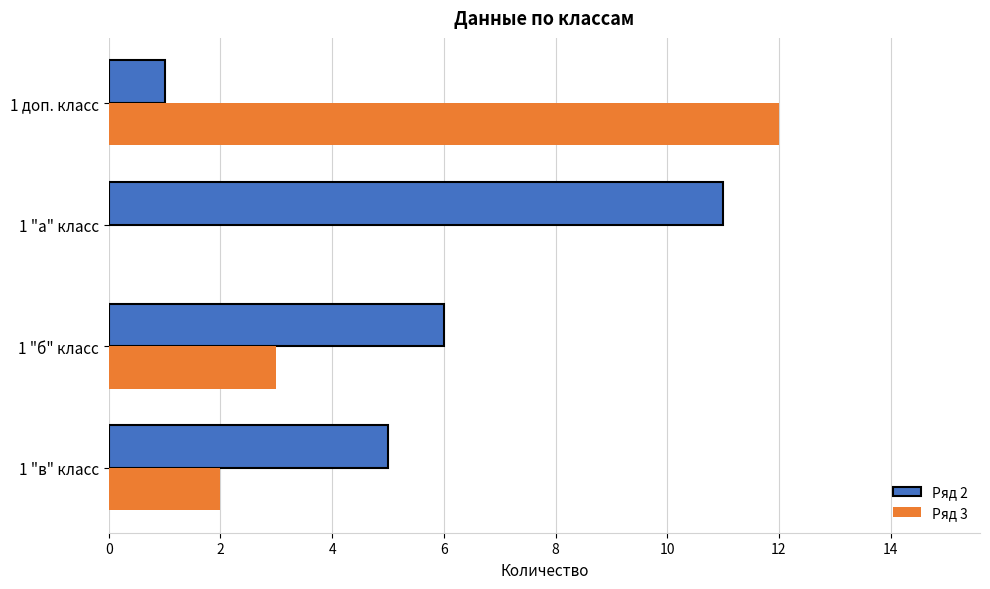

The value of Ряд 2 at 1 "б" класс is 3. True or false?

False